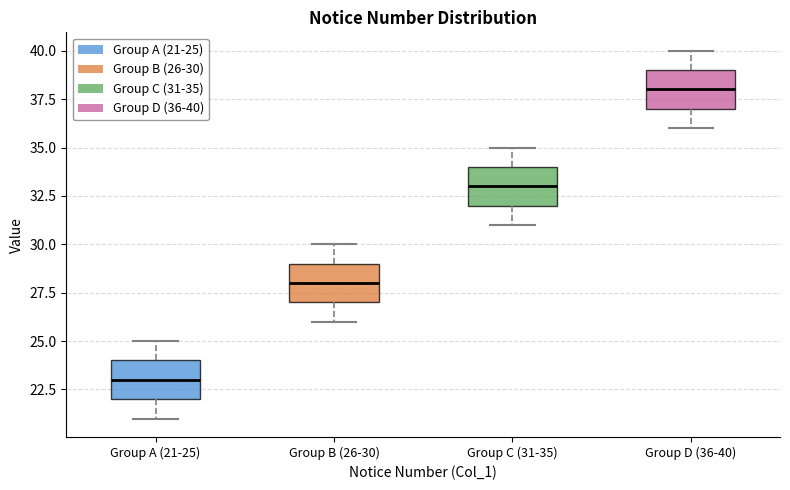

Which box has the lowest median line?

Group A (21-25)